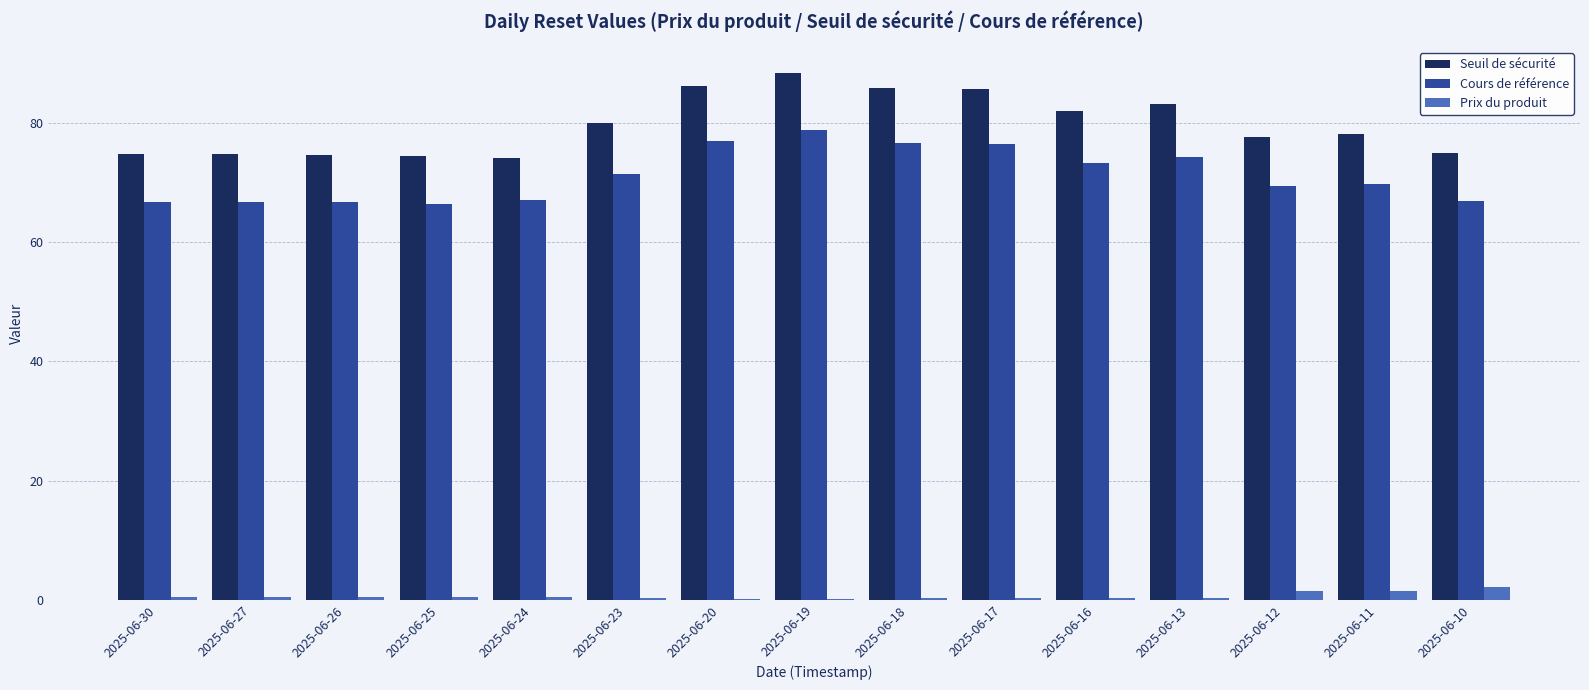

Is the value of Cours de référence at 2025-06-27 greater than the value of Seuil de sécurité at 2025-06-23?

No